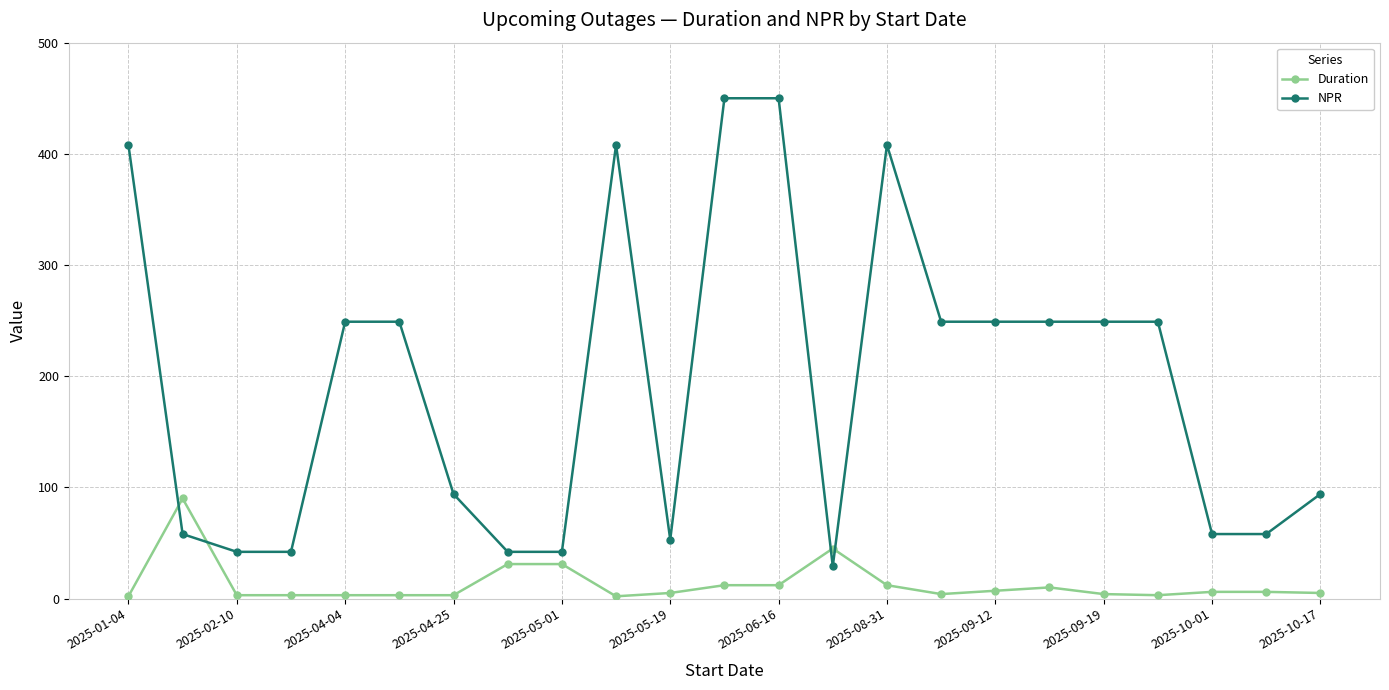

Which series has the widest spread of values?

NPR